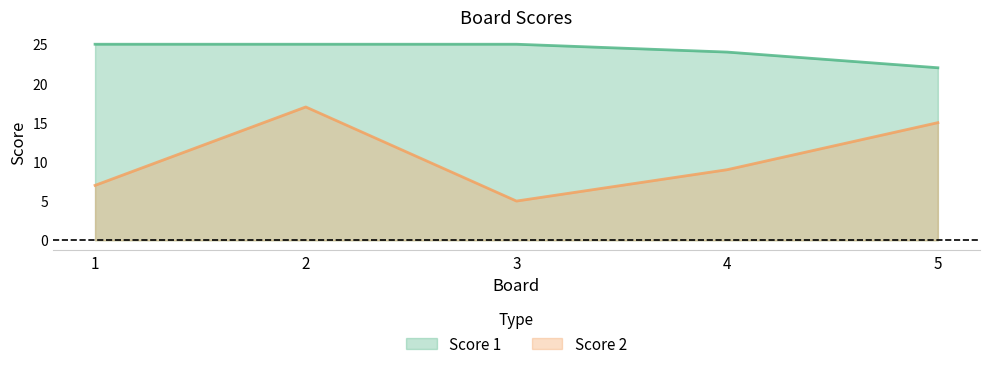

How many lines are shown in the chart?

2